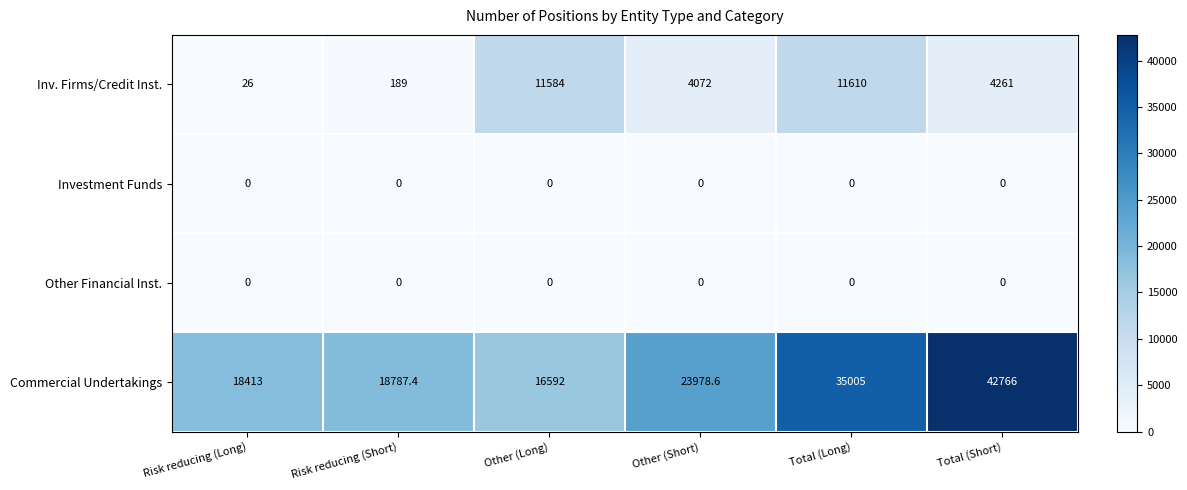

Reading left to right, list all the values displayed in this chart.

Inv. Firms/Credit Inst.: Risk reducing (Long)=26.0	Risk reducing (Short)=189.0	Other (Long)=11584.0	Other (Short)=4072.0	Total (Long)=11610.0	Total (Short)=4261.0
Investment Funds: Risk reducing (Long)=0.0	Risk reducing (Short)=0.0	Other (Long)=0.0	Other (Short)=0.0	Total (Long)=0.0	Total (Short)=0.0
Other Financial Inst.: Risk reducing (Long)=0.0	Risk reducing (Short)=0.0	Other (Long)=0.0	Other (Short)=0.0	Total (Long)=0.0	Total (Short)=0.0
Commercial Undertakings: Risk reducing (Long)=18413.0	Risk reducing (Short)=18787.4	Other (Long)=16592.0	Other (Short)=23978.6	Total (Long)=35005.0	Total (Short)=42766.0